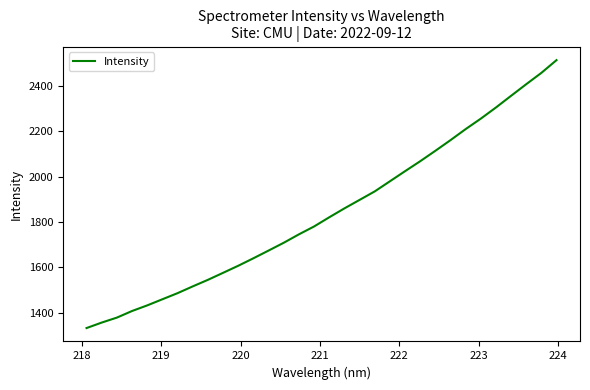

Count the number of values greater than 1821.

16